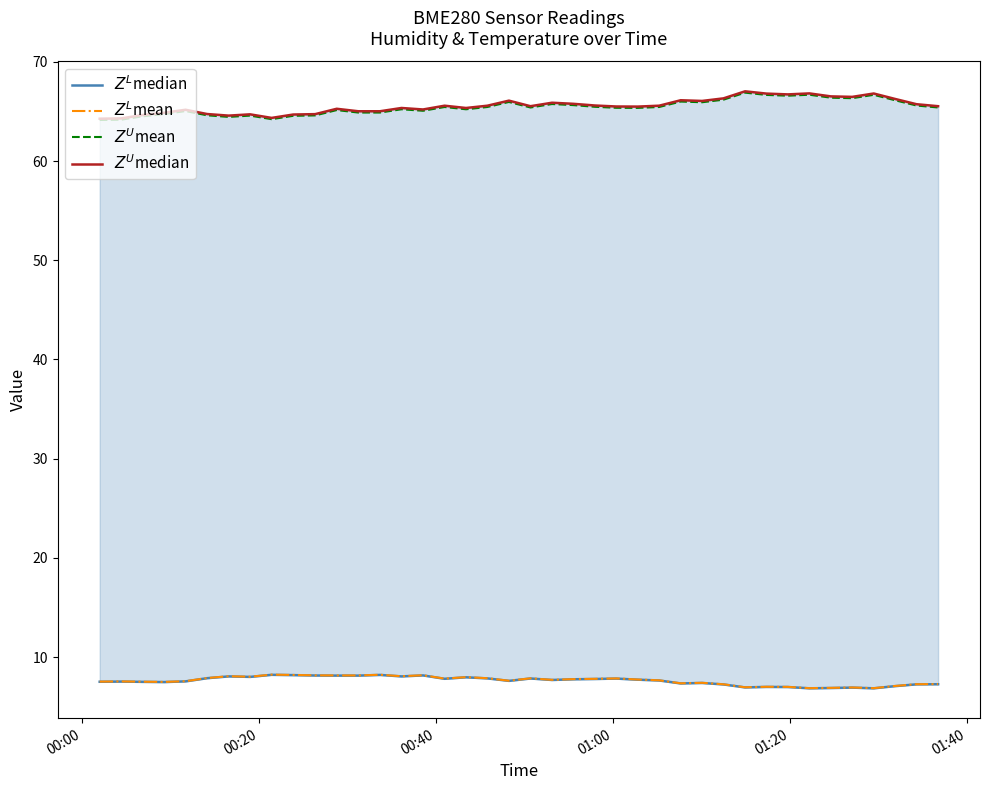

What is the average value of the $Z^U$mean series?

65.4